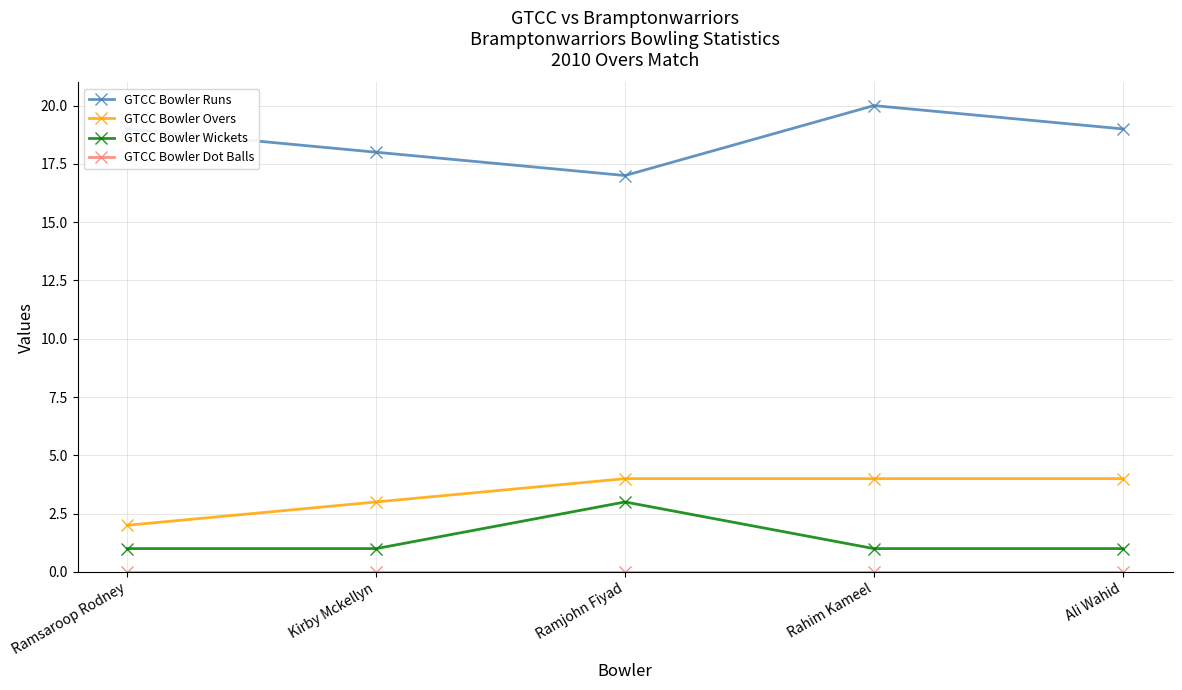

True or false: GTCC Bowler Runs and GTCC Bowler Overs cross at least once.

False